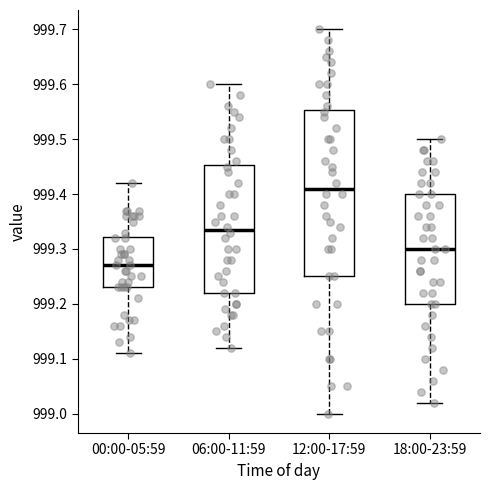

Which box's median line is the lowest?

00:00-05:59